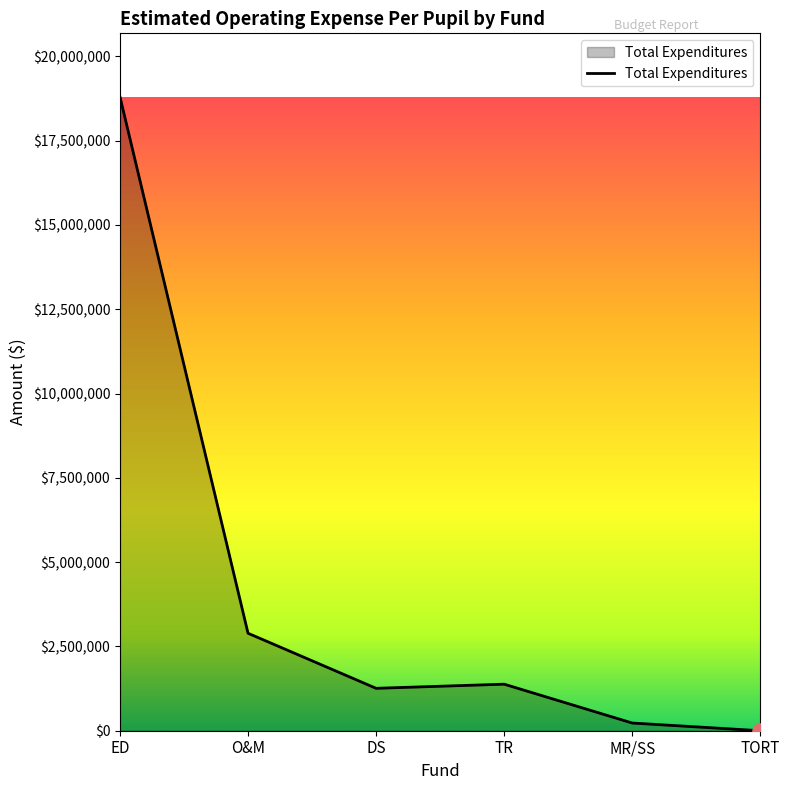

What is the change in value from ED to TORT?

-18801883